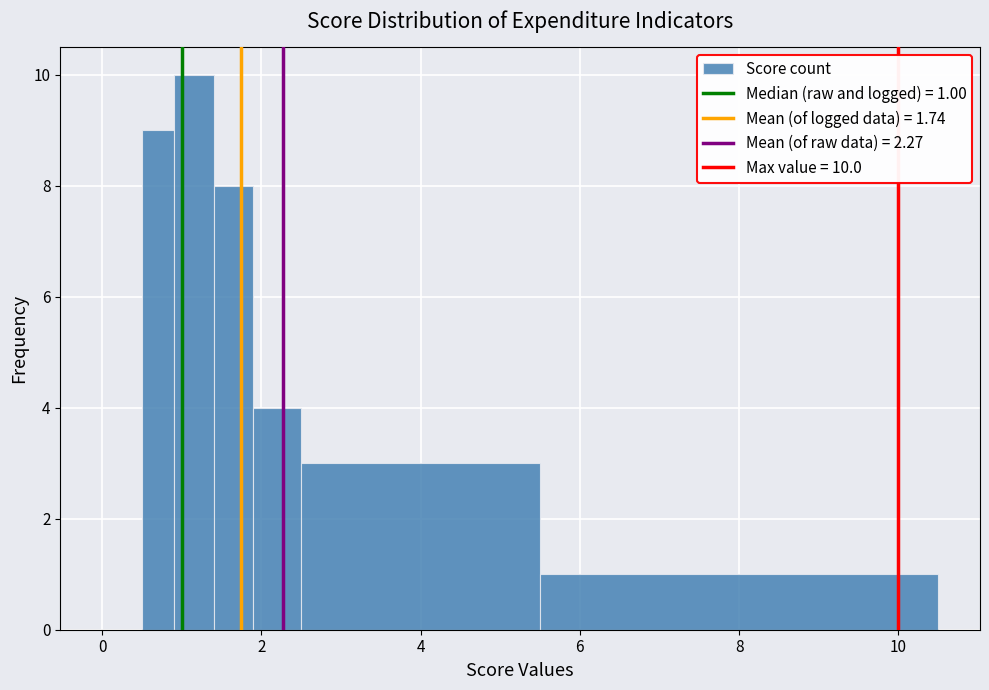

Read against the x-axis, roughly where is the centre of the tallest bar?

1.2